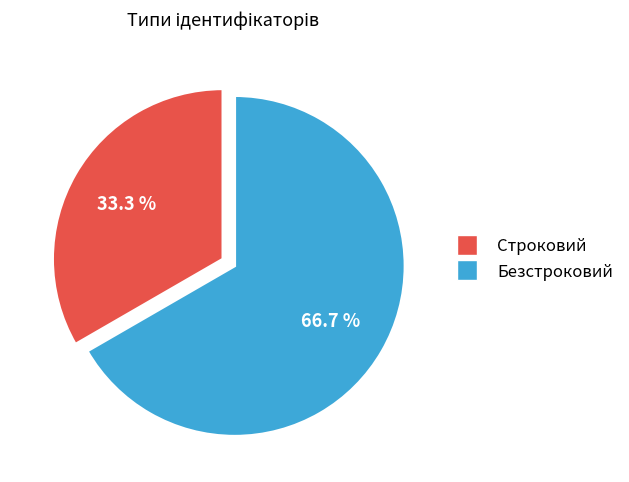

Which has a higher value, Строковий or Безстроковий?

Безстроковий